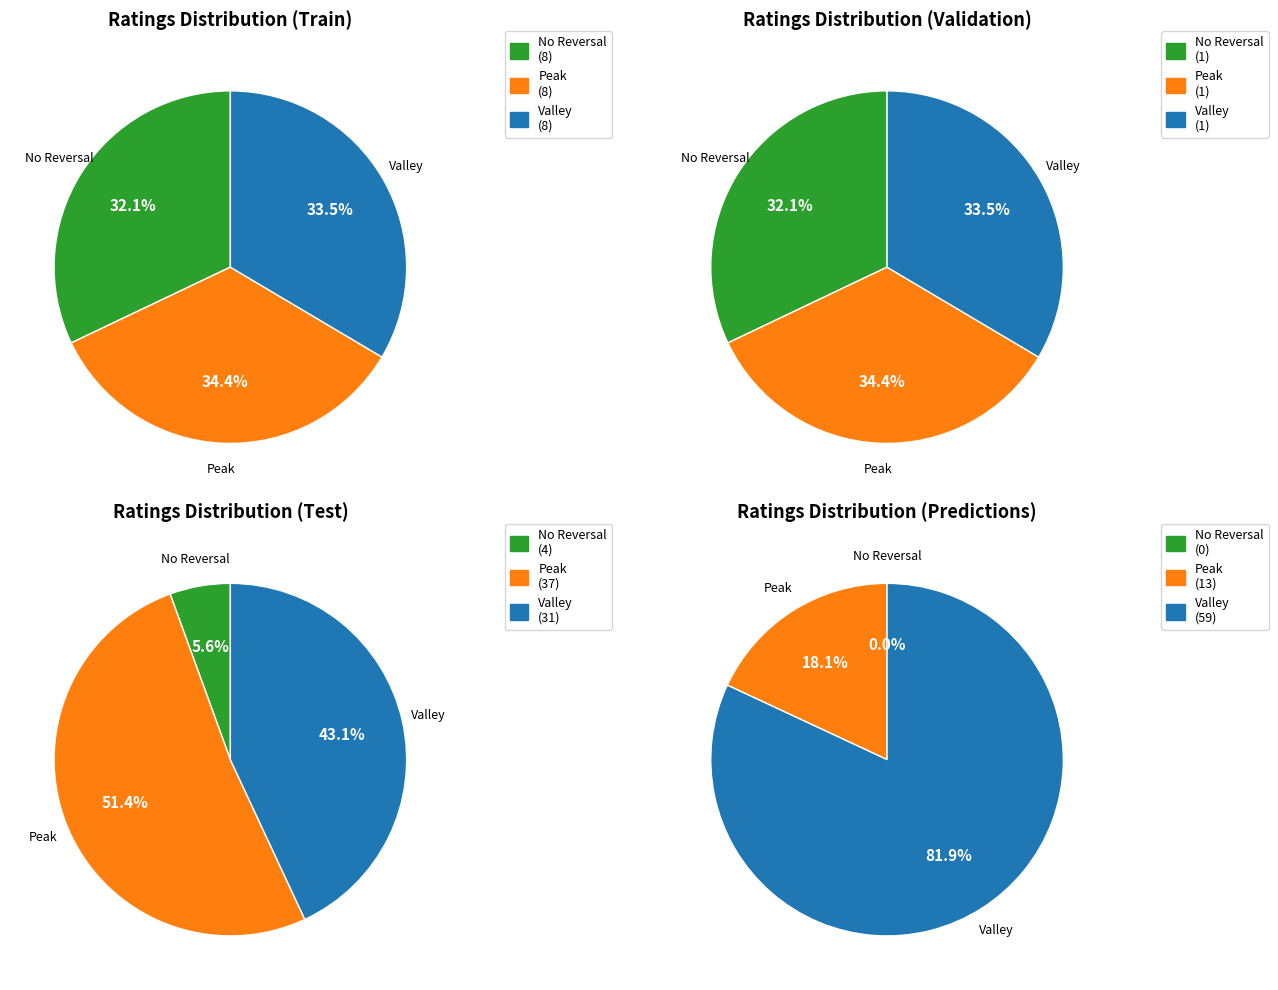

True or false: 4 accounts for 20% of the total.

False